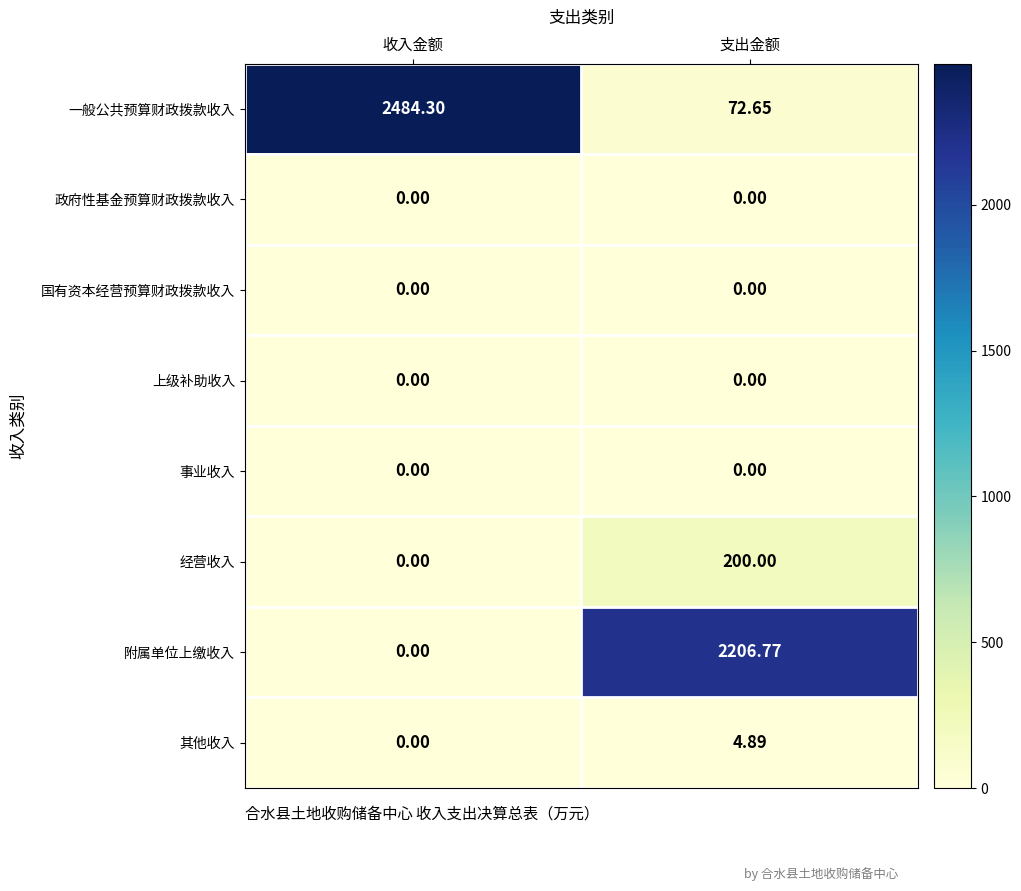

Between 收入金额 and 支出金额, which series saw the biggest shift?

一般公共预算财政拨款收入